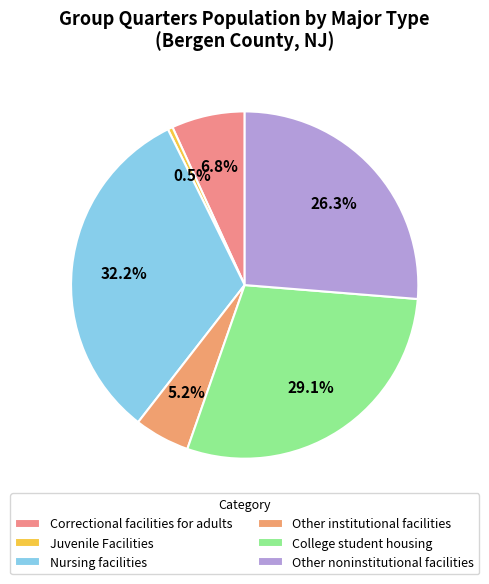

Count the number of slices in the pie.

6